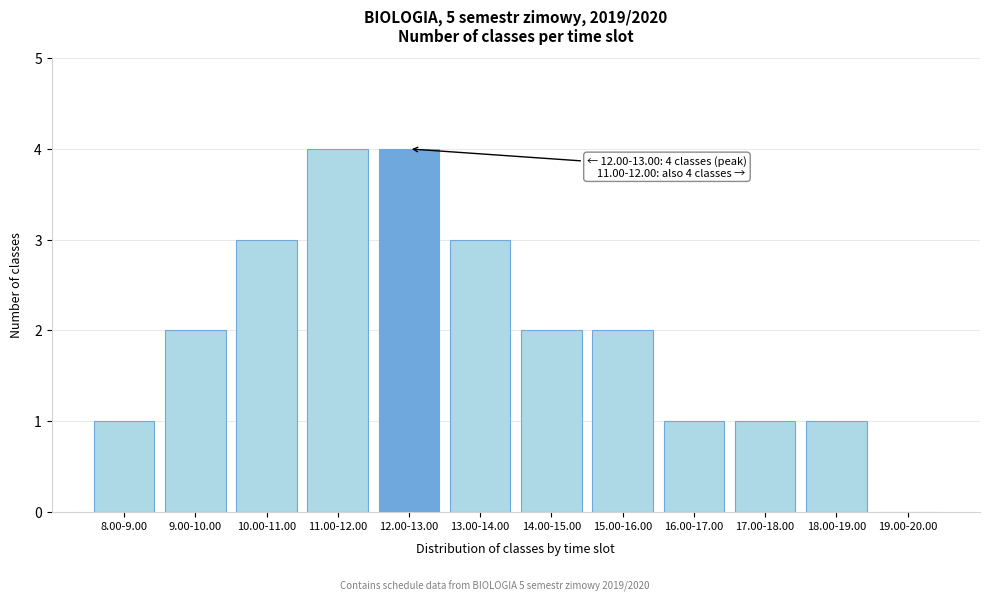

Reading right to left, what are all the values shown in this chart?

19.00-20.00=0	18.00-19.00=1	17.00-18.00=1	16.00-17.00=1	15.00-16.00=2	14.00-15.00=2	13.00-14.00=3	12.00-13.00=4	11.00-12.00=4	10.00-11.00=3	9.00-10.00=2	8.00-9.00=1